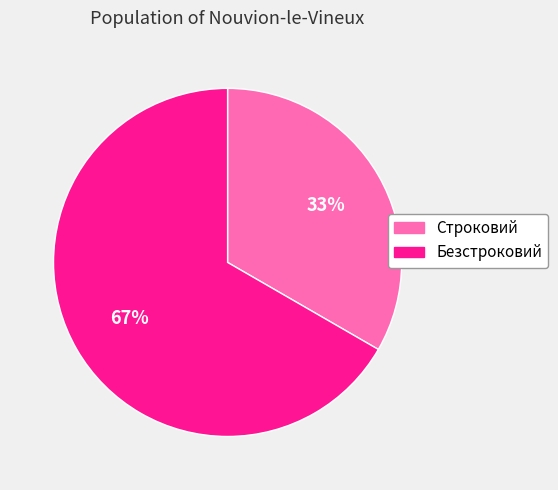

Combined, do Строковий and Безстроковий account for over 50%?

Yes